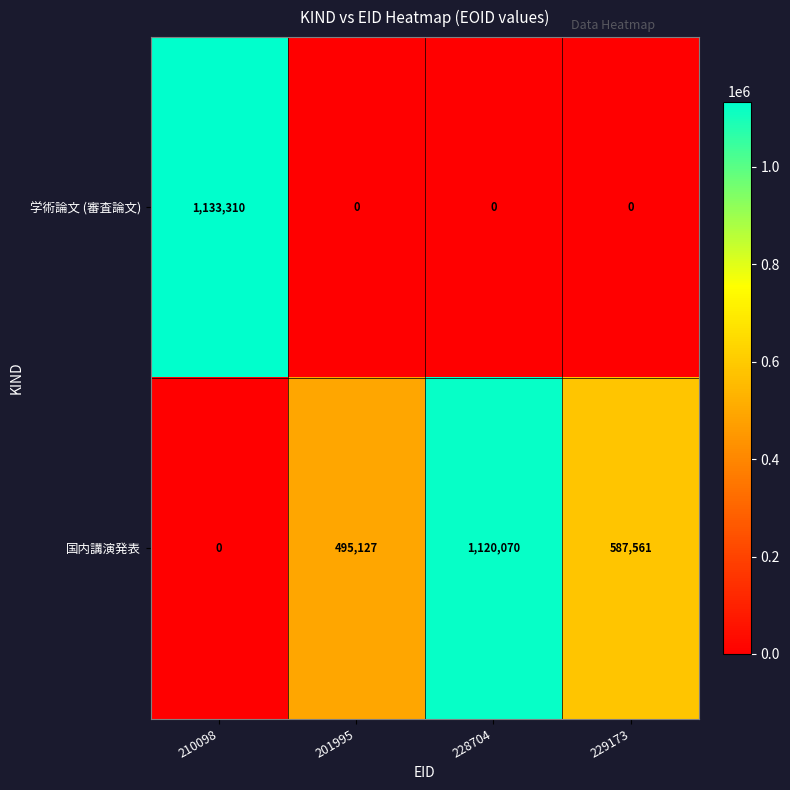

What is the average value of the 学術論文 (審査論文) series?

283328